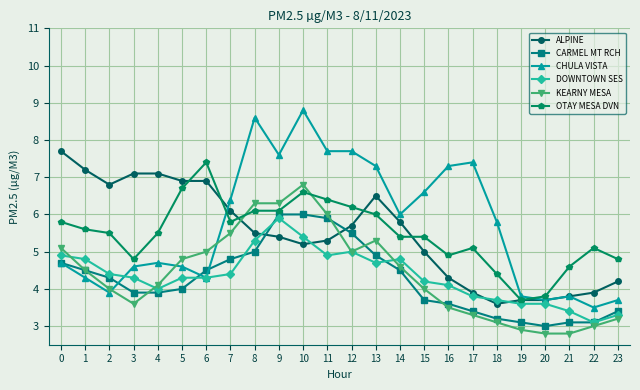

Is this an area chart (filled region under the line)?

No